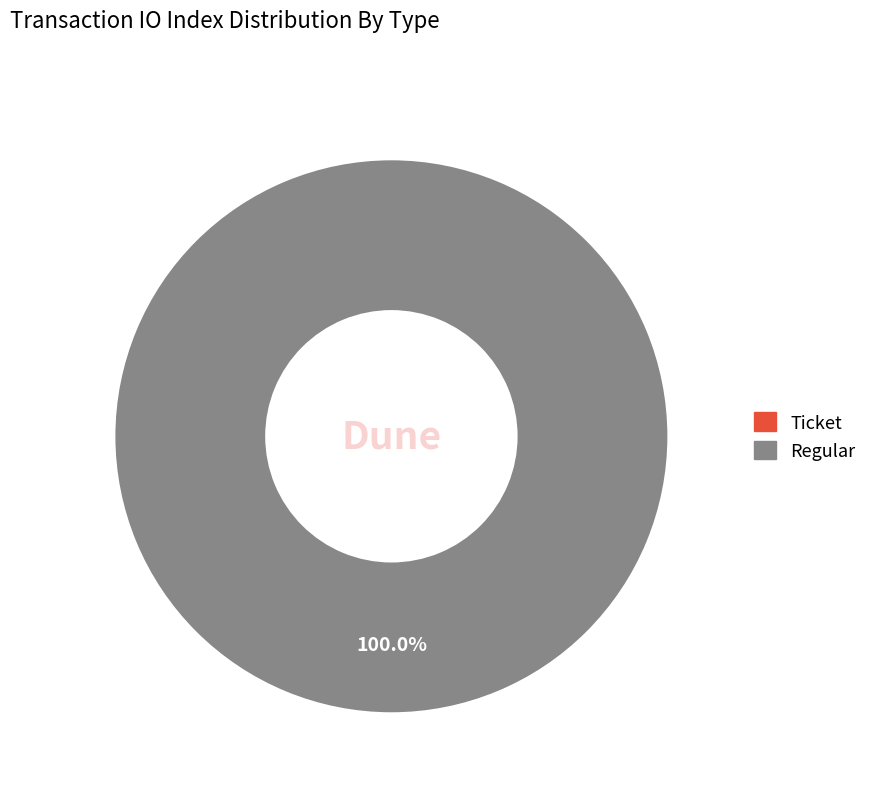

Is it true that Ticket is 10% of the pie?

False